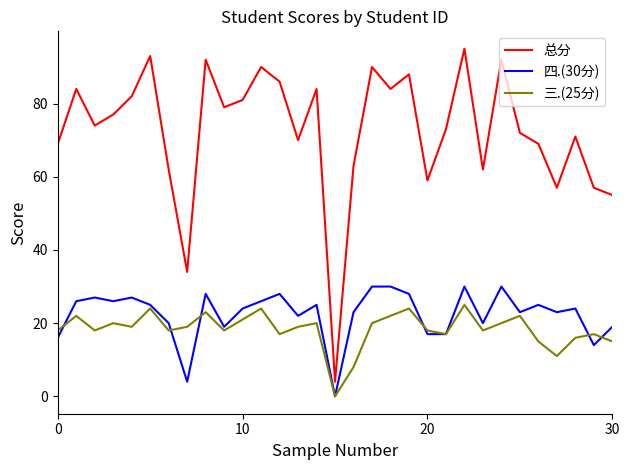

Which series has the largest total across all categories?

总分